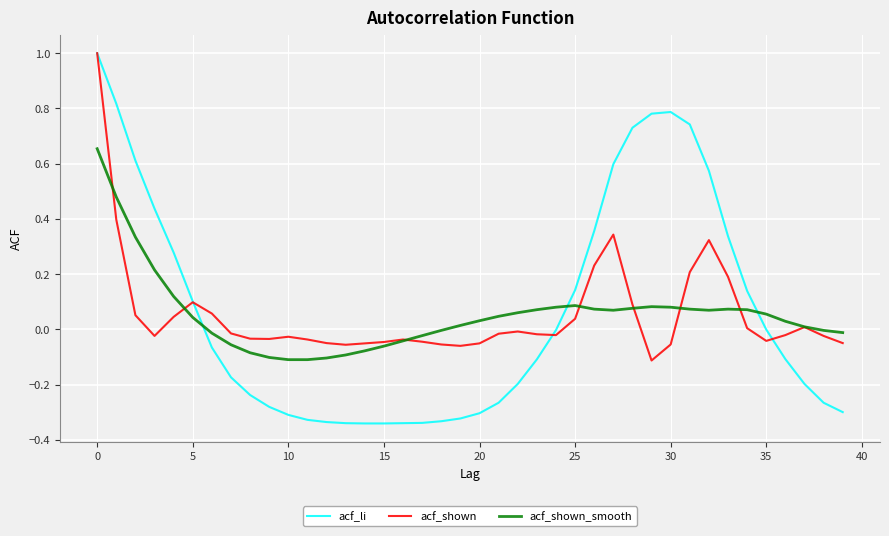

What is the greatest value displayed?

1.0